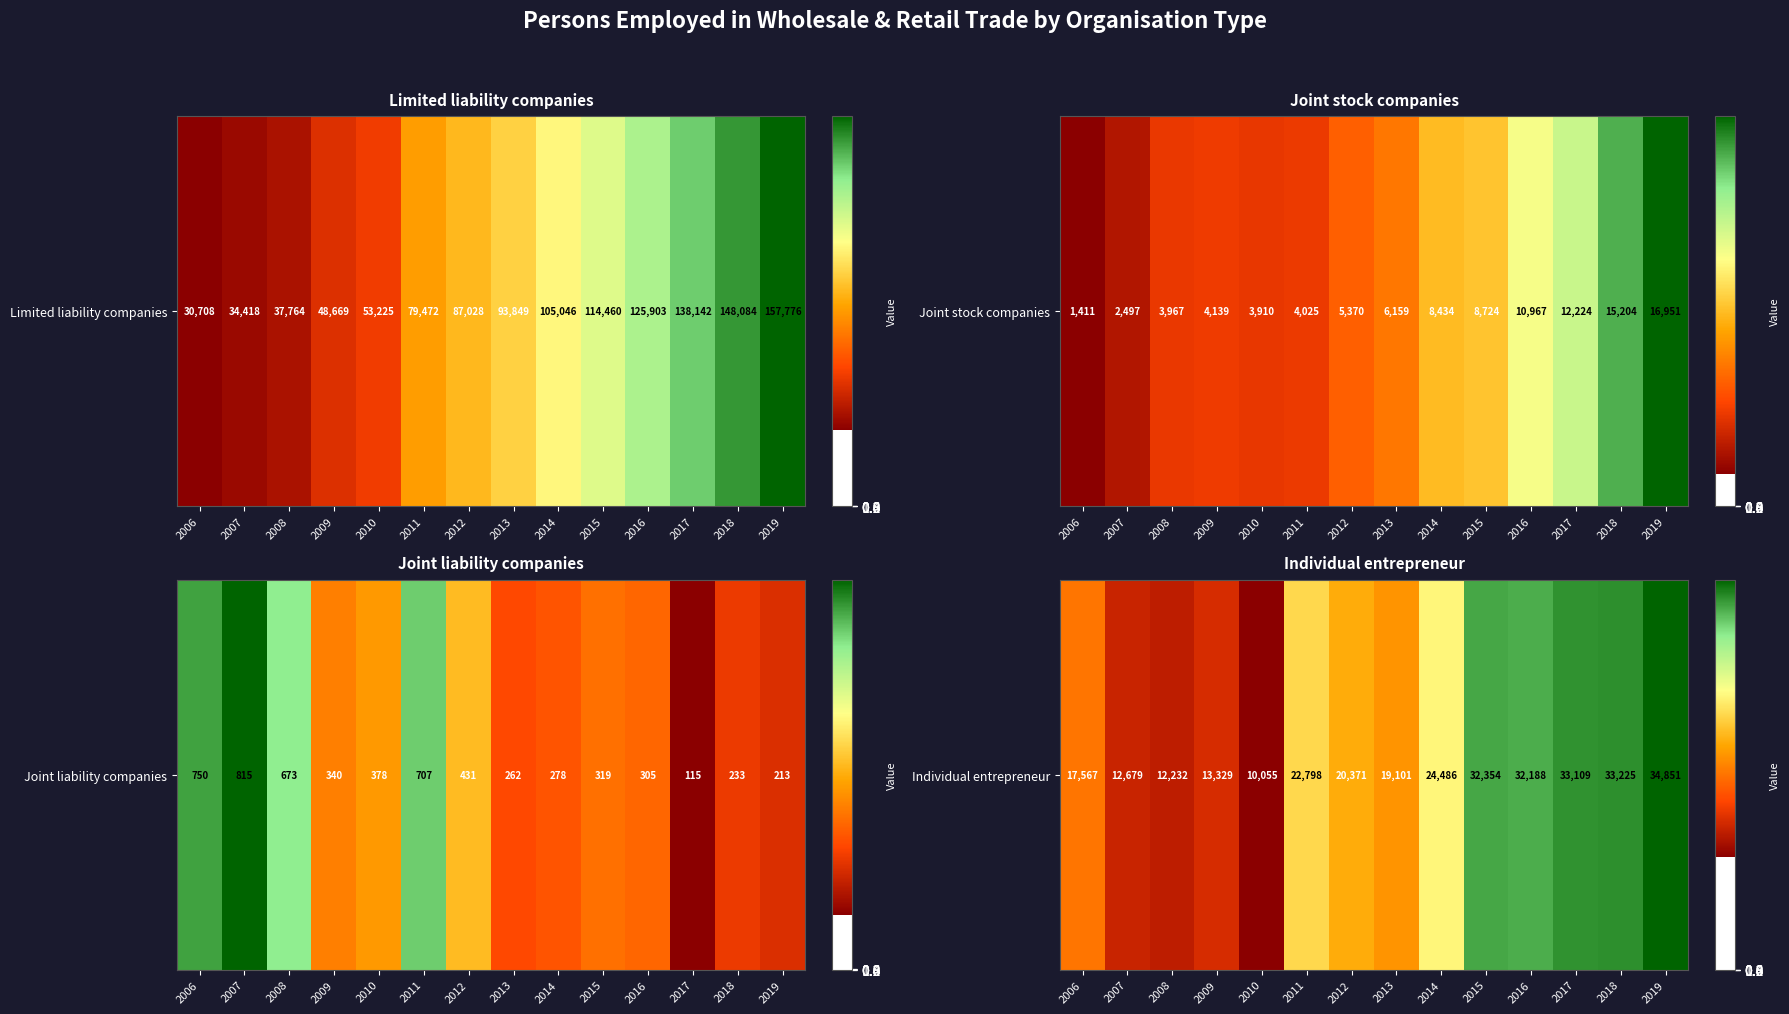

List the labels in order of value, smallest first.

2010, 2008, 2007, 2009, 2006, 2013, 2012, 2011, 2014, 2016, 2015, 2017, 2018, 2019